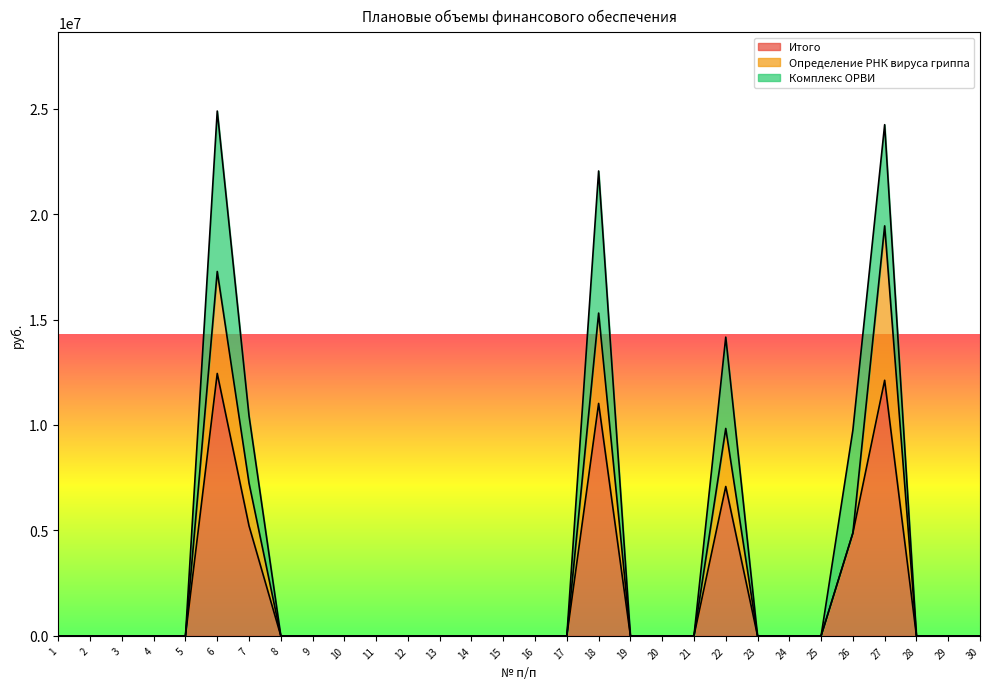

True or false: Итого has a value of 0 at 19.

True